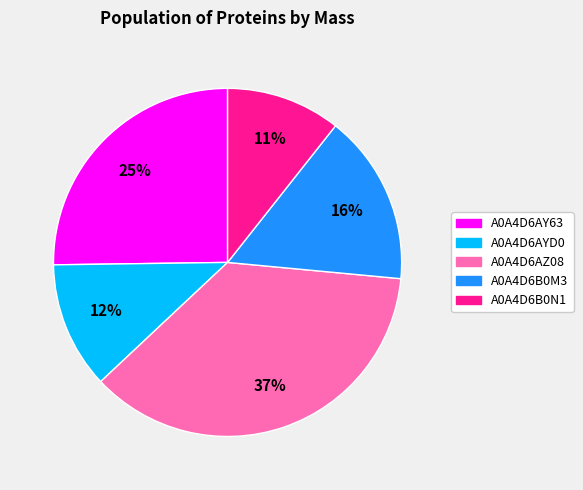

Do A0A4D6AY63 and A0A4D6B0M3 together represent more than half of the pie?

No